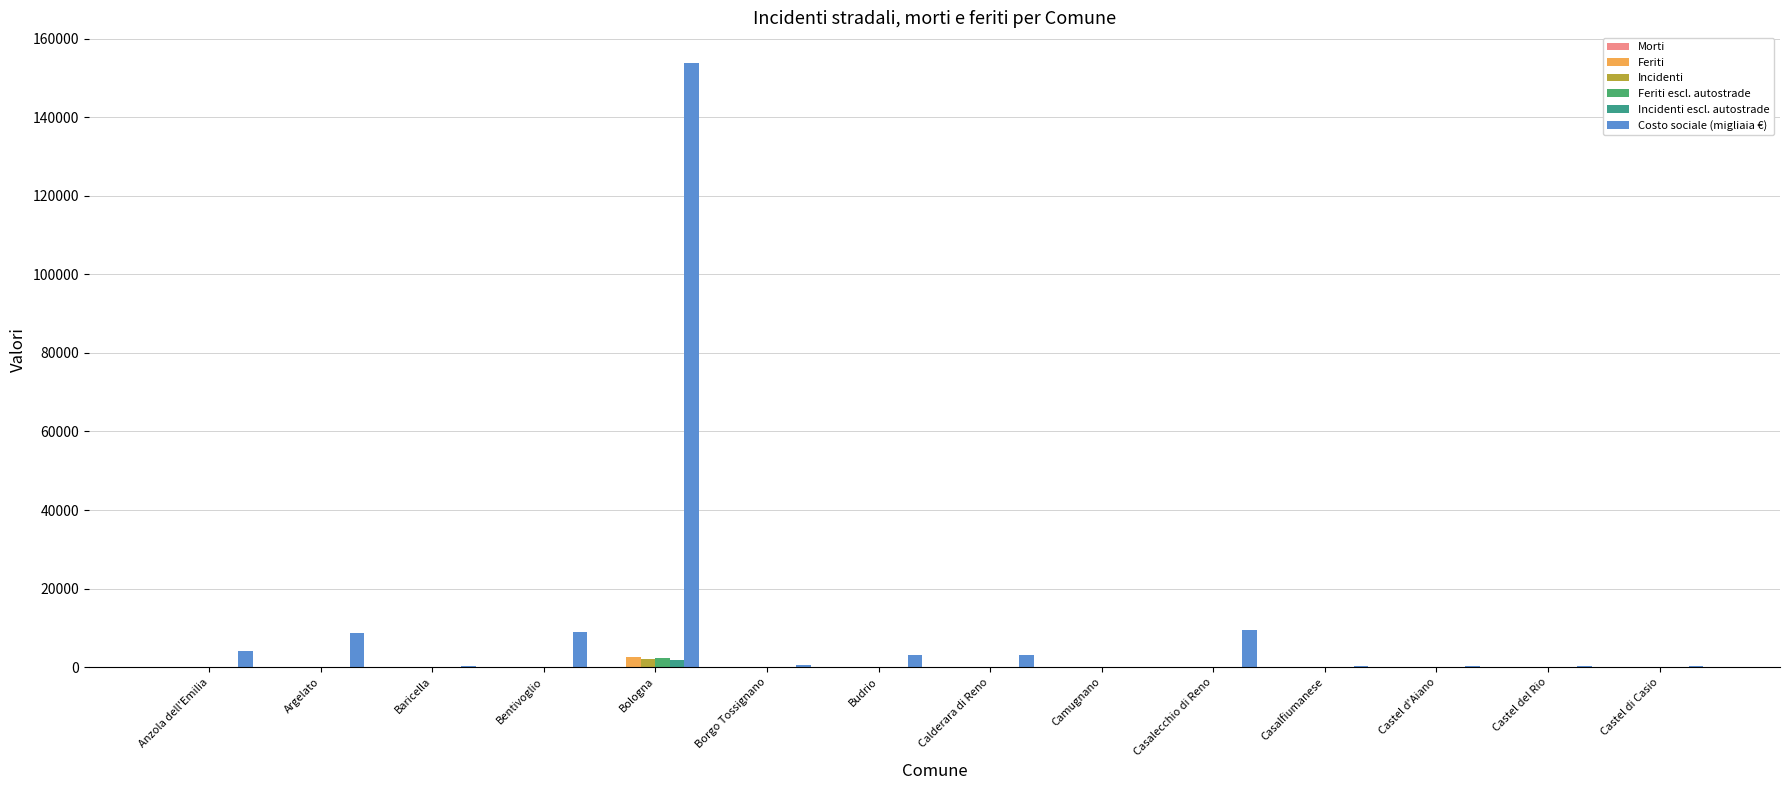

Where is Feriti nearest to the value 1251?

Casalecchio di Reno